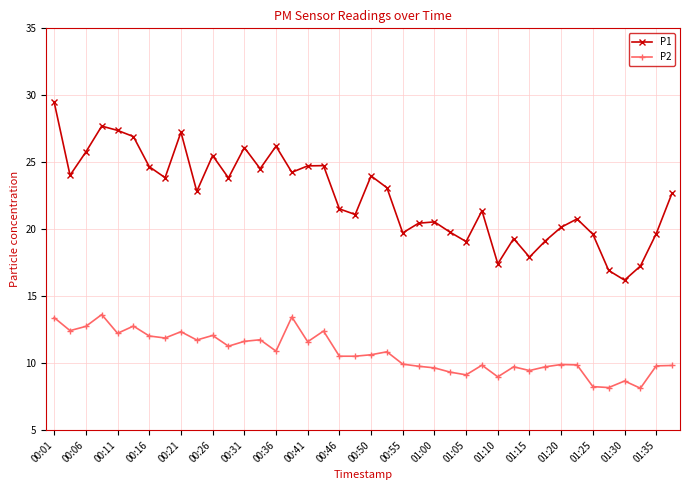

At how many categories does at least one series exceed 14?

40